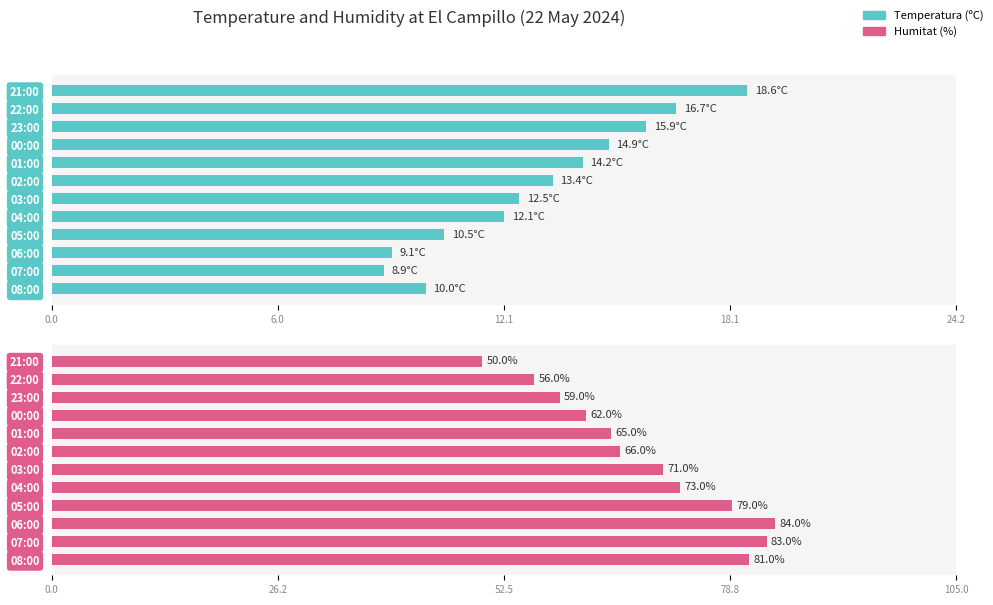

At 07:00, list the series in order from largest to smallest.

Humitat (%), Temperatura (ºC)